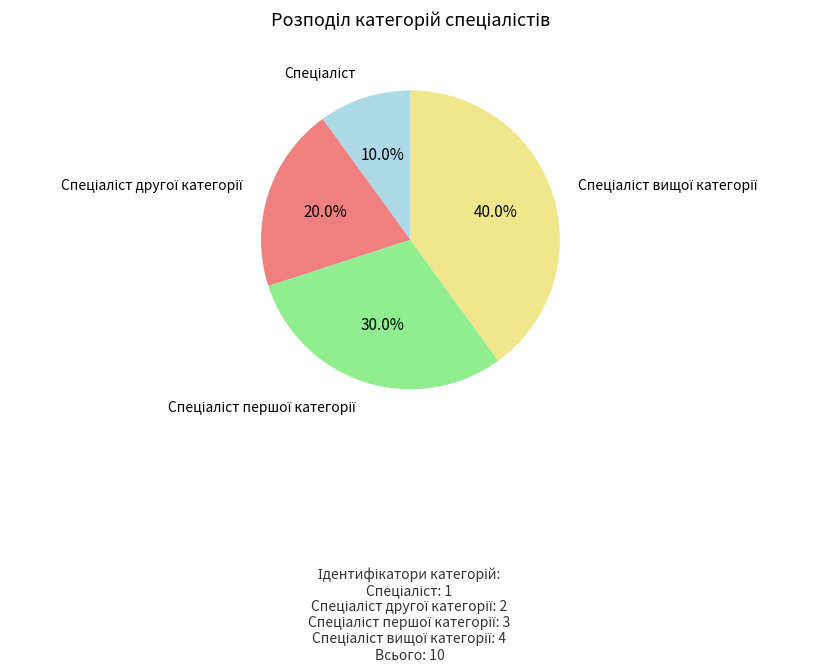

Does any single category account for the majority?

No